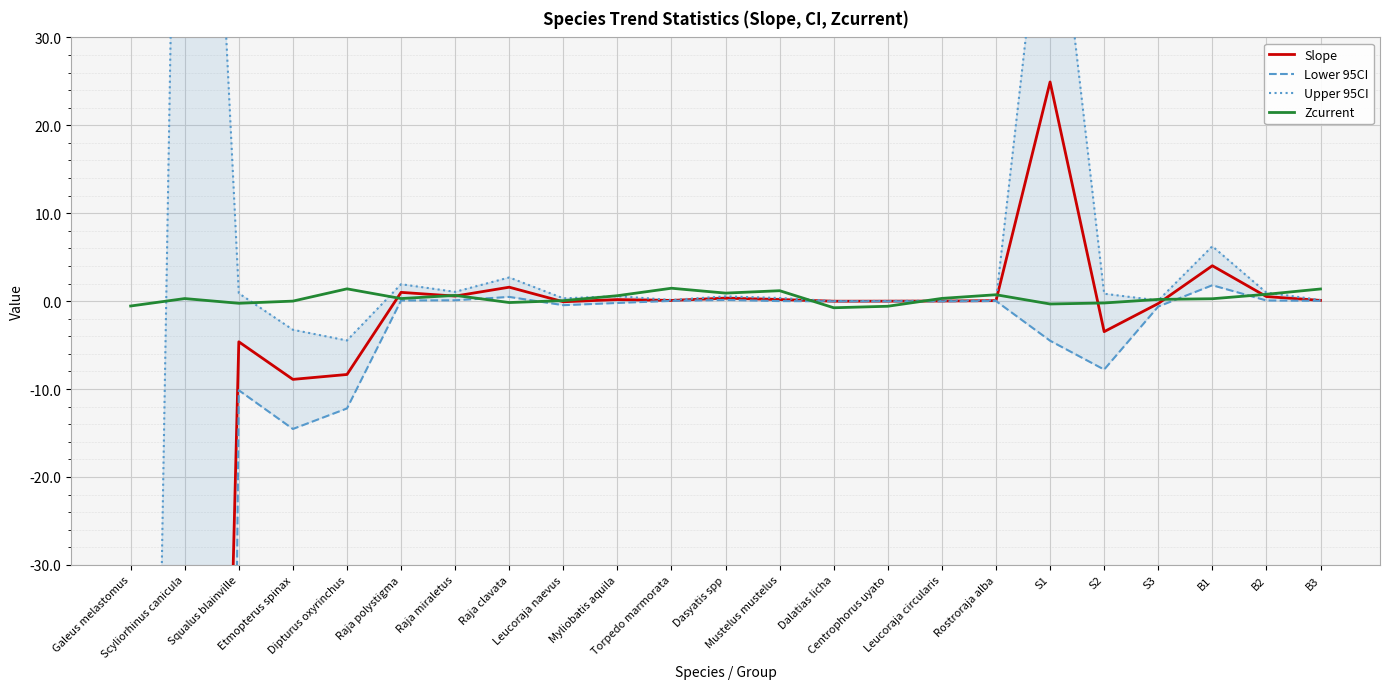

Reading left to right, transcribe all the data shown in this chart.

Slope: -939.3	-250.0	-4.6	-8.9	-8.3	1.0	0.6	1.6	-0.1	0.2	0.1	0.3	0.2	-0.0	-0.0	0.0	0.1	24.9	-3.5	-0.3	4.0	0.5	0.1
Lower 95CI: -1636.1	-626.1	-10.1	-14.5	-12.2	0.1	0.1	0.5	-0.5	-0.2	0.0	0.1	0.0	-0.0	-0.0	-0.0	0.0	-4.5	-7.8	-0.6	1.8	0.1	0.0
Upper 95CI: -242.6	126.2	0.9	-3.3	-4.5	1.9	1.1	2.7	0.3	0.6	0.1	0.5	0.4	0.0	0.0	0.1	0.1	54.4	0.8	0.1	6.2	1.0	0.1
Zcurrent: -0.6	0.3	-0.2	0.0	1.4	0.3	0.7	-0.2	0.1	0.6	1.5	0.9	1.2	-0.8	-0.6	0.3	0.7	-0.3	-0.2	0.2	0.3	0.8	1.4